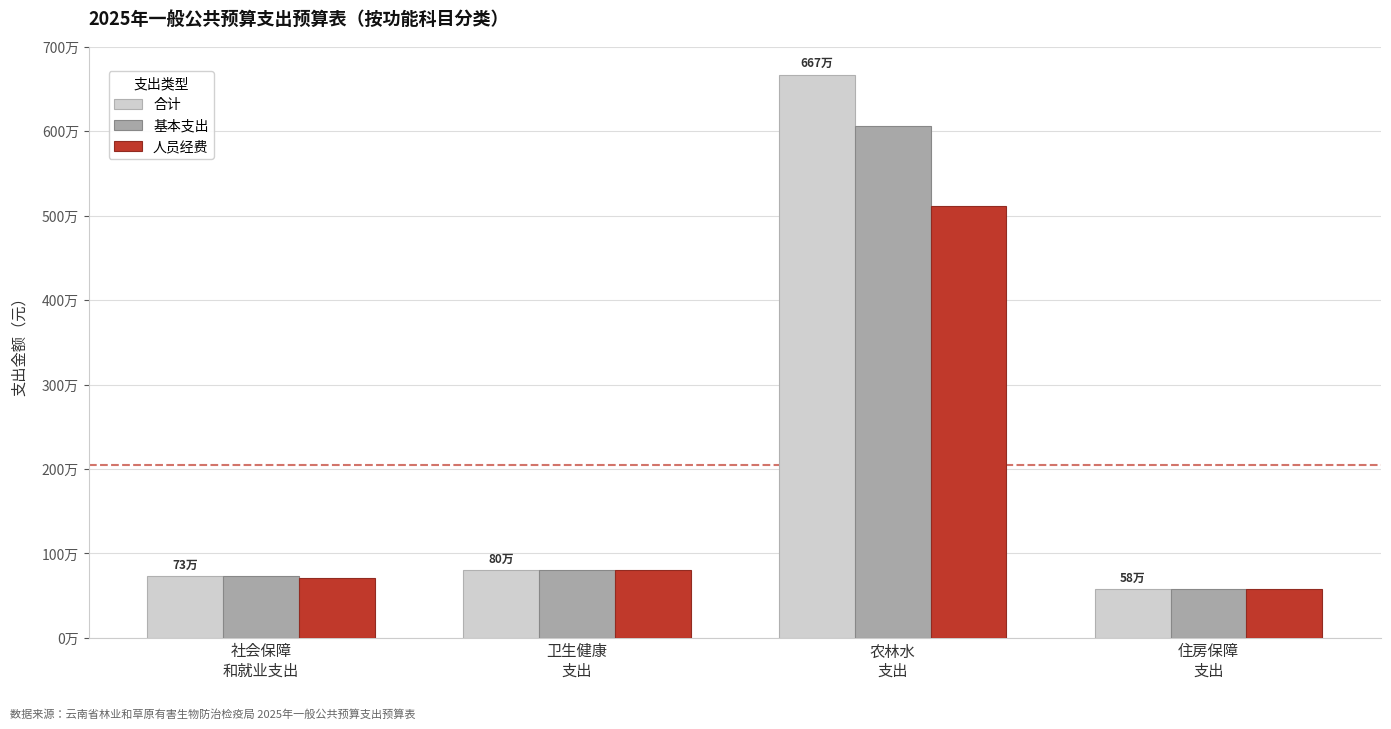

Which category has the lowest value in the 人员经费 series?

住房保障
支出